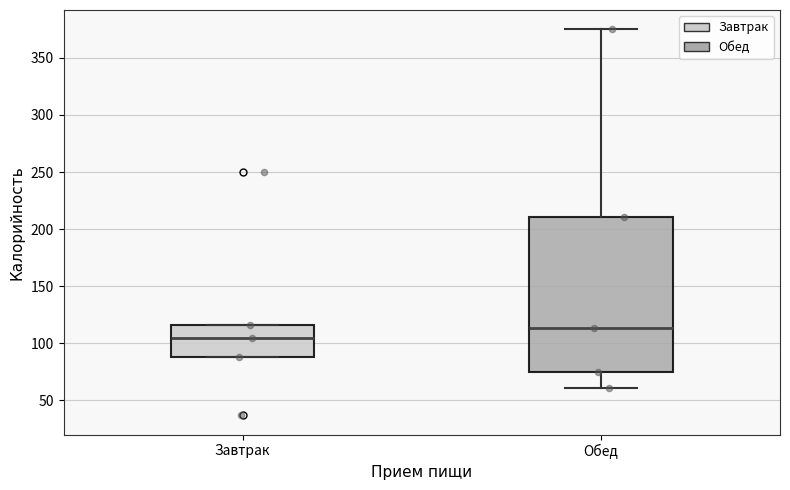

Which box's median line is the lowest?

Завтрак